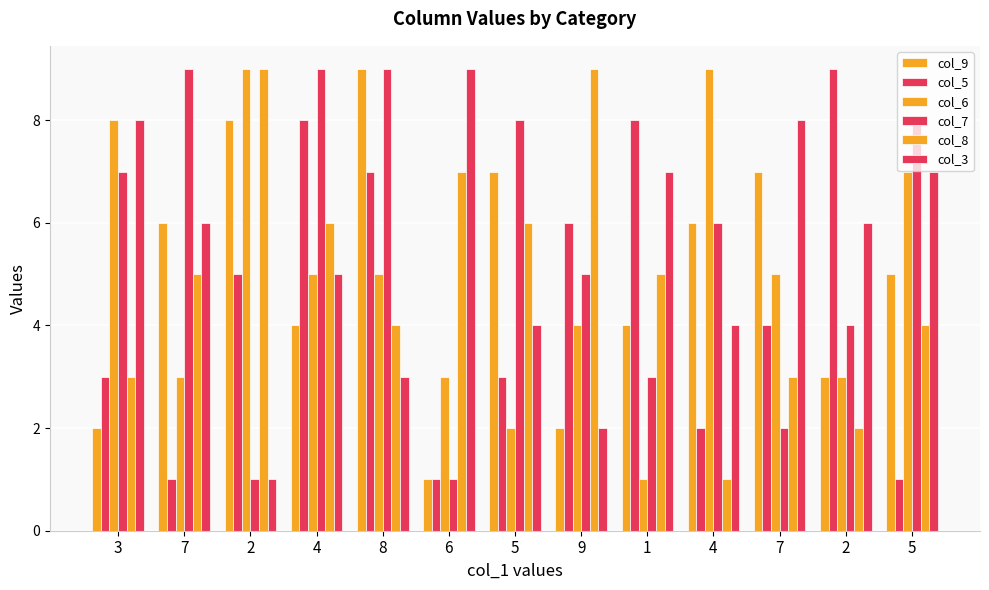

Reading left to right, what are all the values shown in this chart?

col_9: 3=2	7=6	2=8	4=4	8=9	6=1	5=7	9=2	1=4	4=6	7=7	2=3	5=5
col_5: 3=3	7=1	2=5	4=8	8=7	6=1	5=3	9=6	1=8	4=2	7=4	2=9	5=1
col_6: 3=8	7=3	2=9	4=5	8=5	6=3	5=2	9=4	1=1	4=9	7=5	2=3	5=7
col_7: 3=7	7=9	2=1	4=9	8=9	6=1	5=8	9=5	1=3	4=6	7=2	2=4	5=8
col_8: 3=3	7=5	2=9	4=6	8=4	6=7	5=6	9=9	1=5	4=1	7=3	2=2	5=4
col_3: 3=8	7=6	2=1	4=5	8=3	6=9	5=4	9=2	1=7	4=4	7=8	2=6	5=7